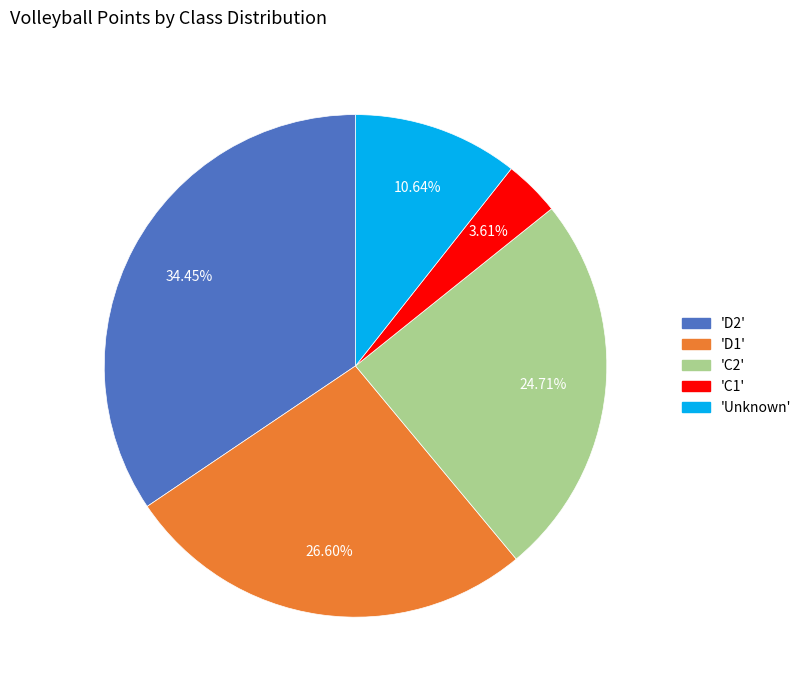

Does any single category account for the majority?

No